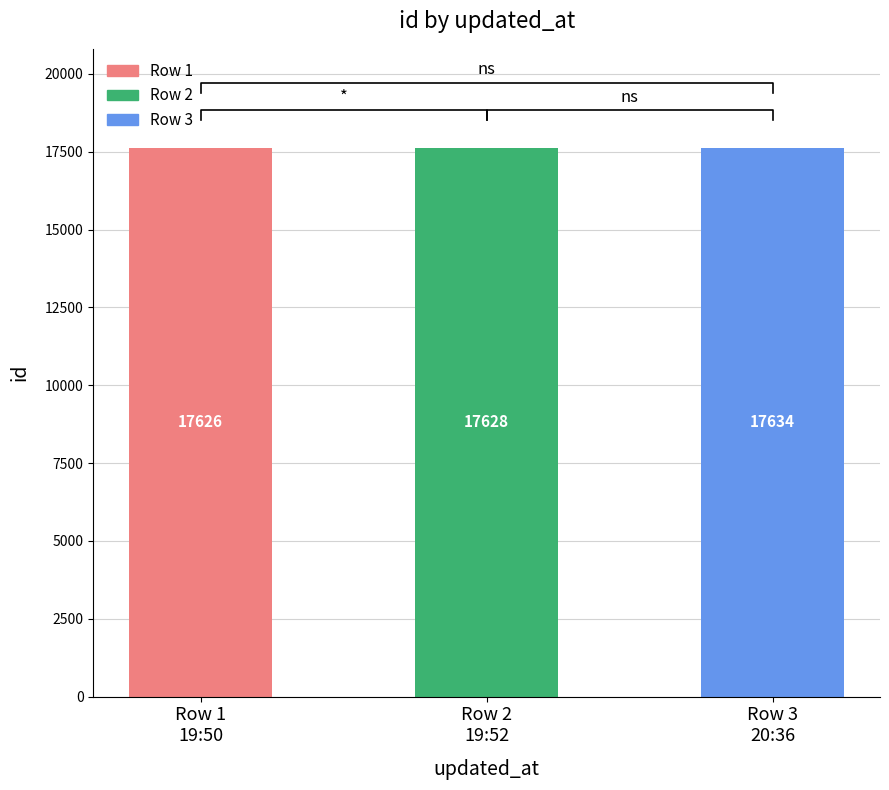

Does the chart contain any negative values?

No